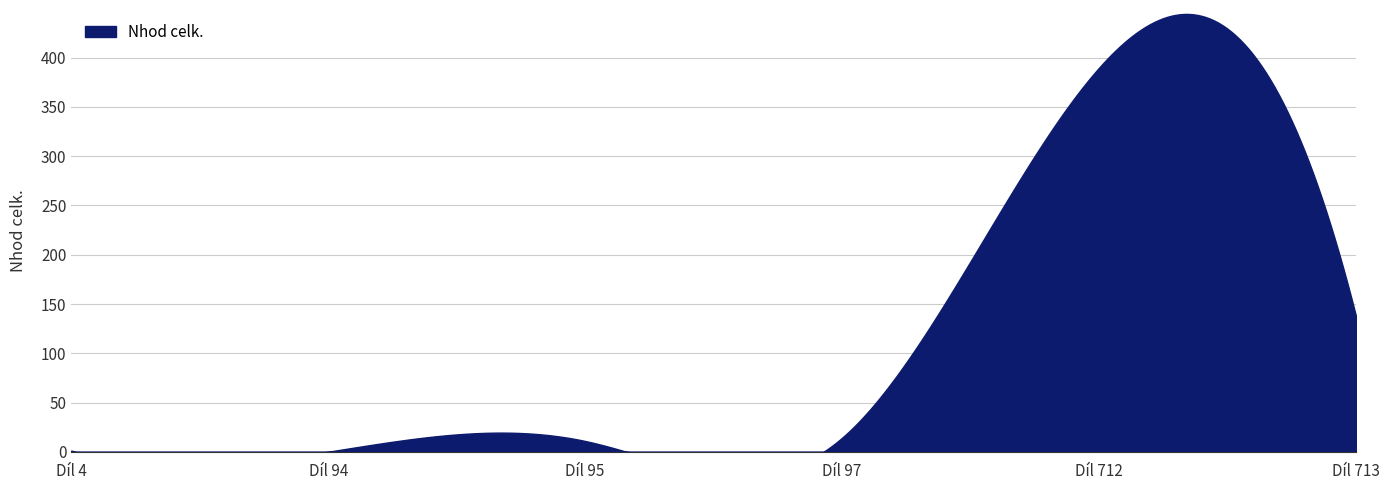

What is the difference between the maximum and minimum values?

444.4